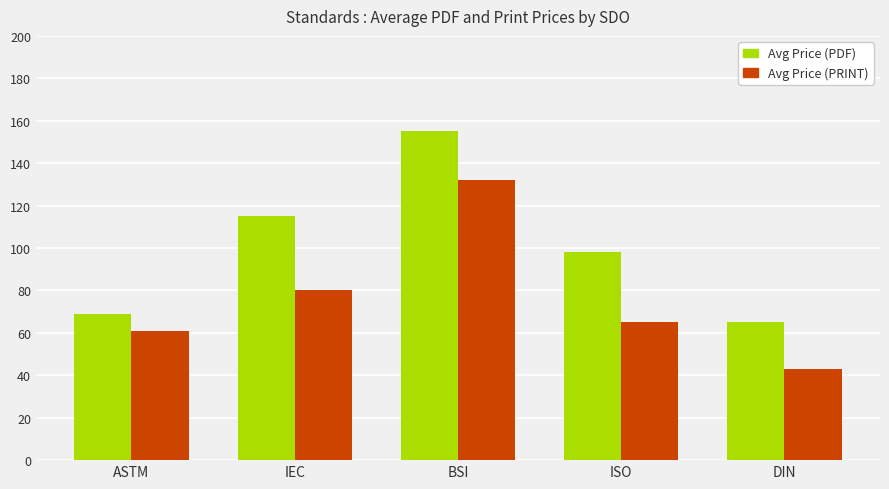

What is the sum of the Avg Price (PDF) values at DIN and BSI?

220